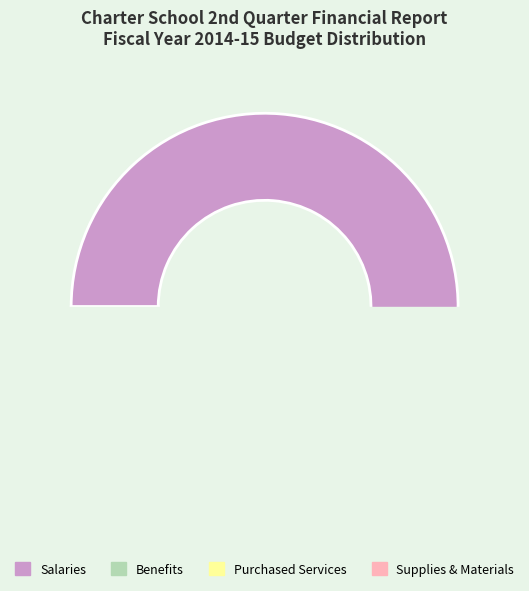

To the nearest percent, what is the average slice percentage?

12%